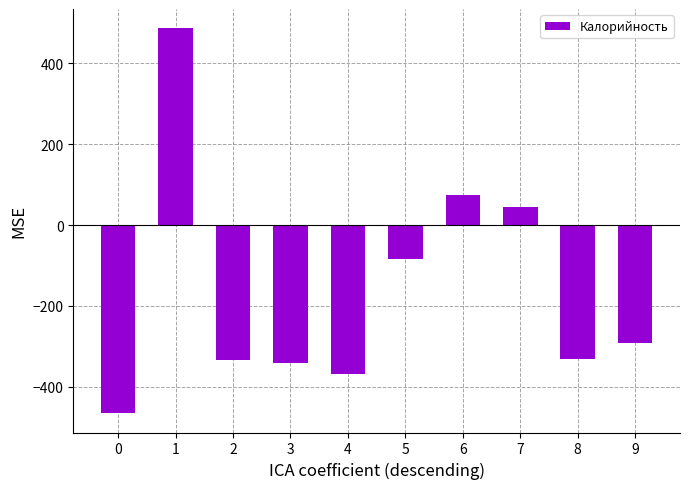

What is the difference between the values at 8 and 1?

816.8